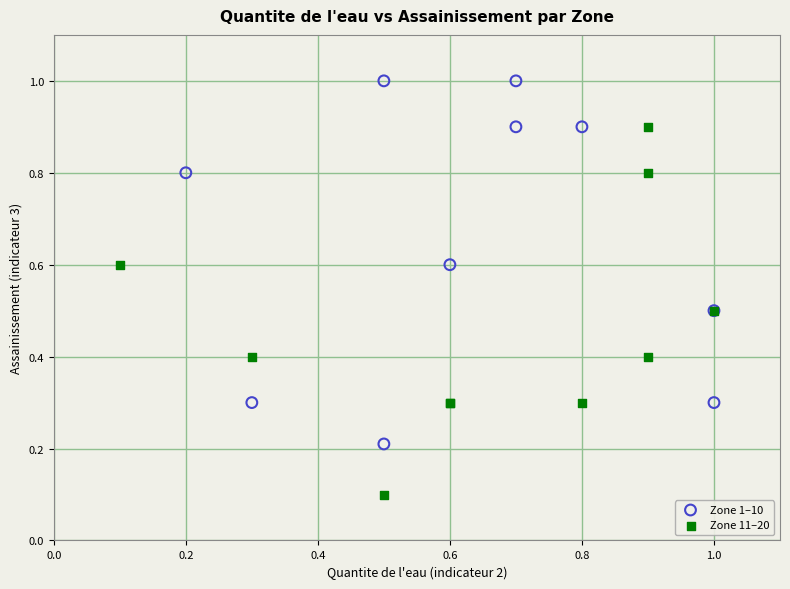

Which series has the largest Y range (max minus min)?

Zone 11–20